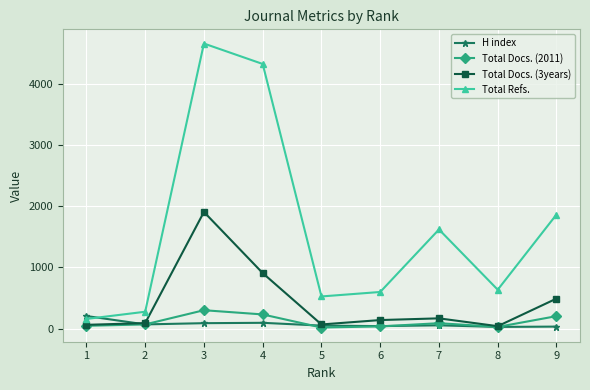

True or false: Total Docs. (2011) and Total Refs. cross at least once.

False